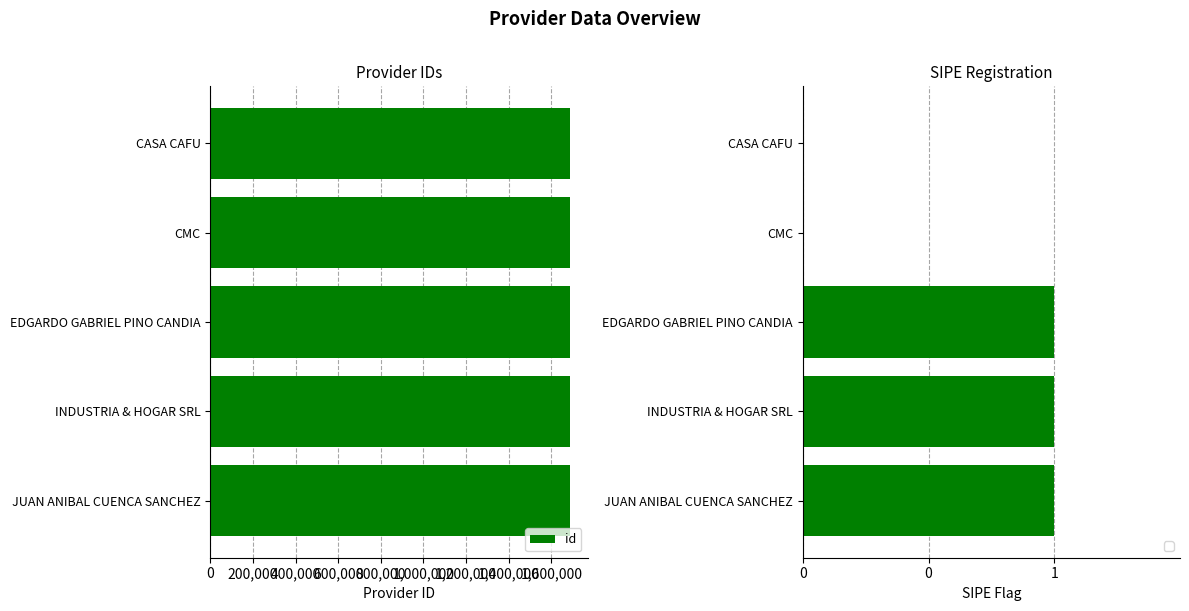

Are the bars grouped side by side (vs. stacked)?

No